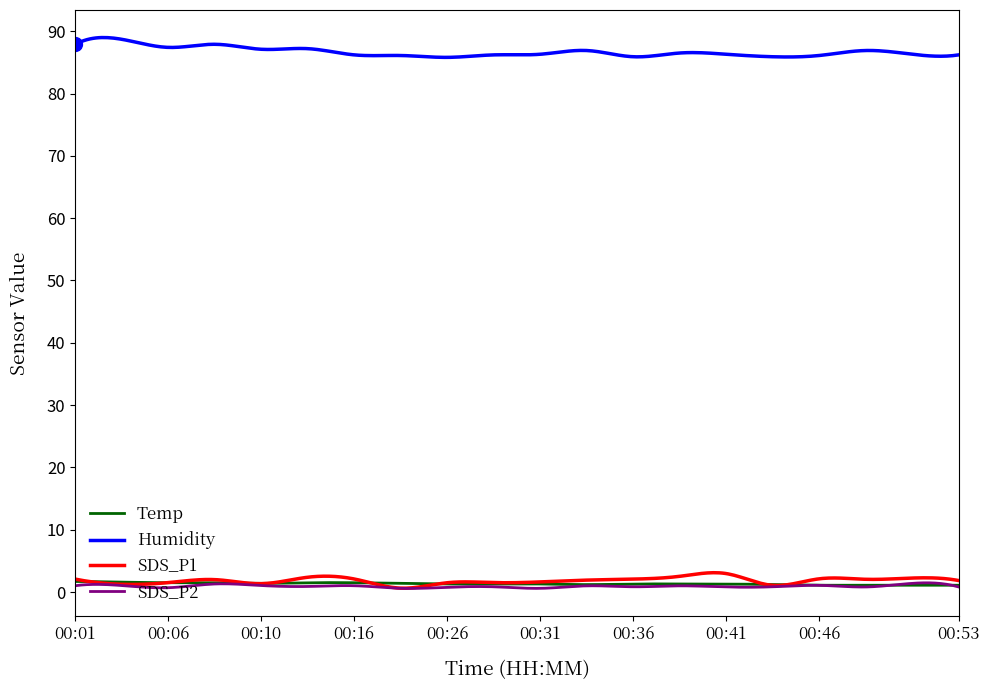

What is the maximum value shown in the chart?

89.0